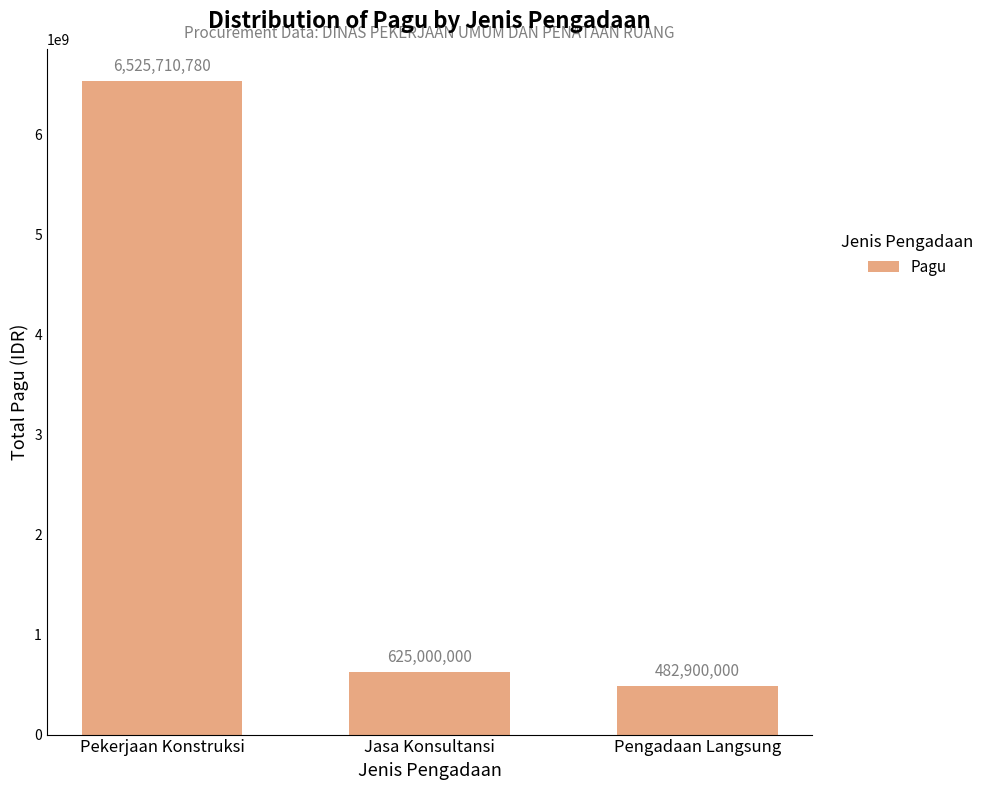

What is the maximum value shown in the chart?

6525710780